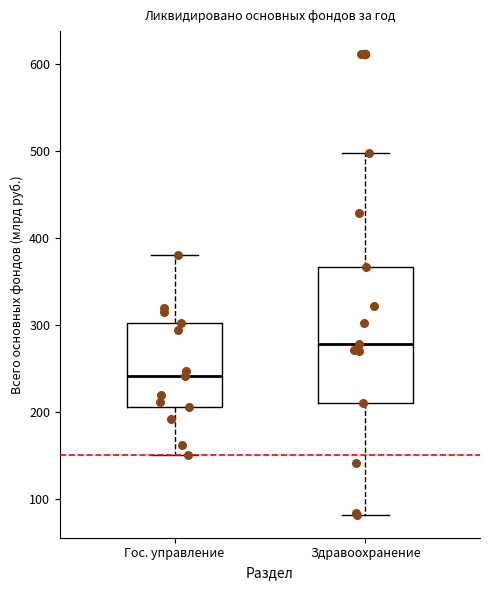

Comparing the boxes themselves (not the whiskers), which one is the tallest?

Здравоохранение